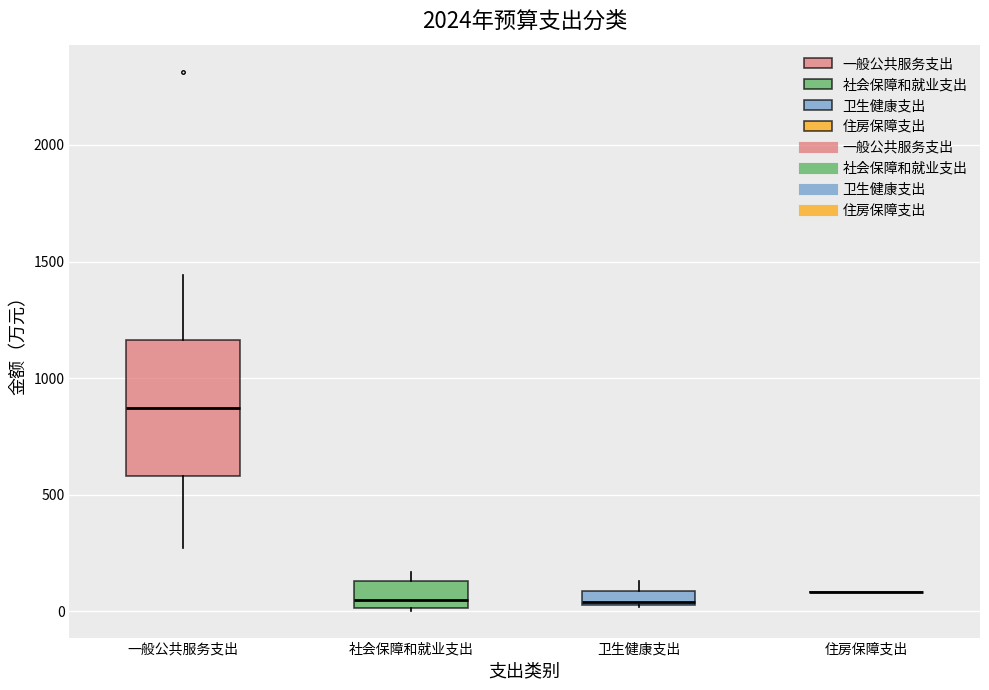

Which box is the tallest, from its lower edge to its upper edge?

一般公共服务支出